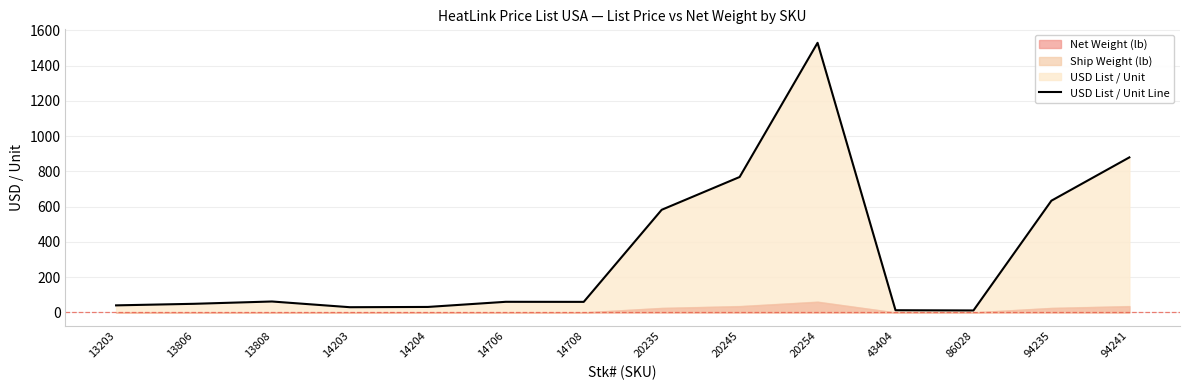

Reading right to left, extract all data points from this chart.

94241=879.9	94235=634.2	86028=11.4	43404=12.7	20254=1530.1	20245=768.7	20235=582.6	14708=60.1	14706=60.5	14204=31.3	14203=29.8	13808=62.2	13806=49.1	13203=40.3